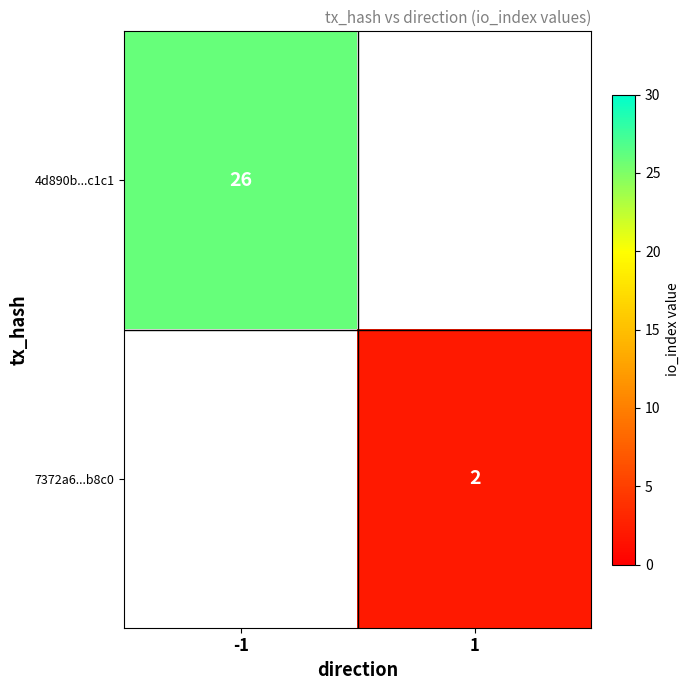

Is it true that 4d890b...c1c1 equals 35 at -1?

False